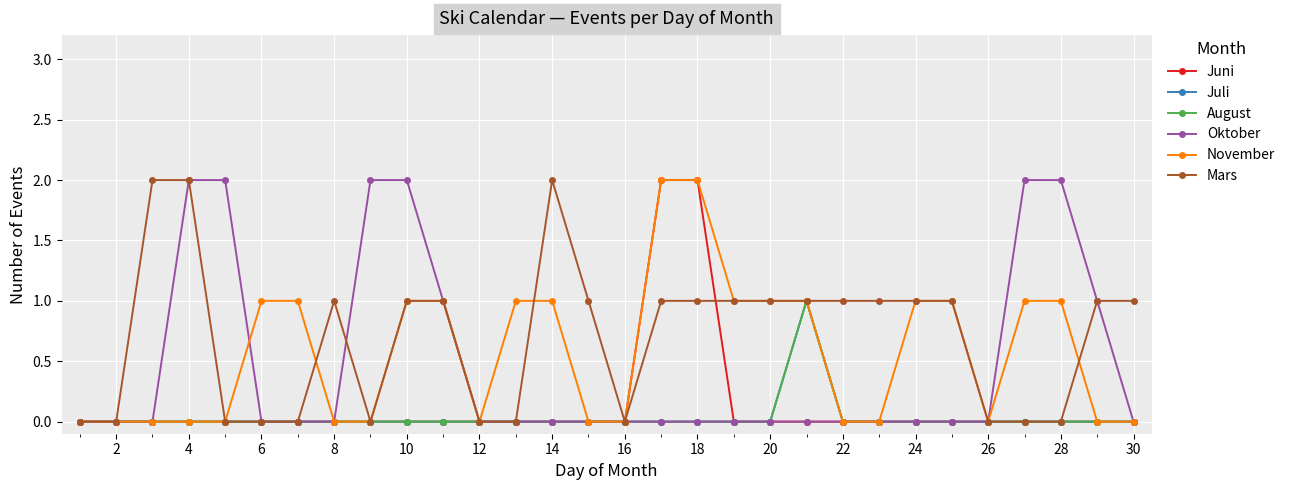

Which series has the widest spread of values?

Juni